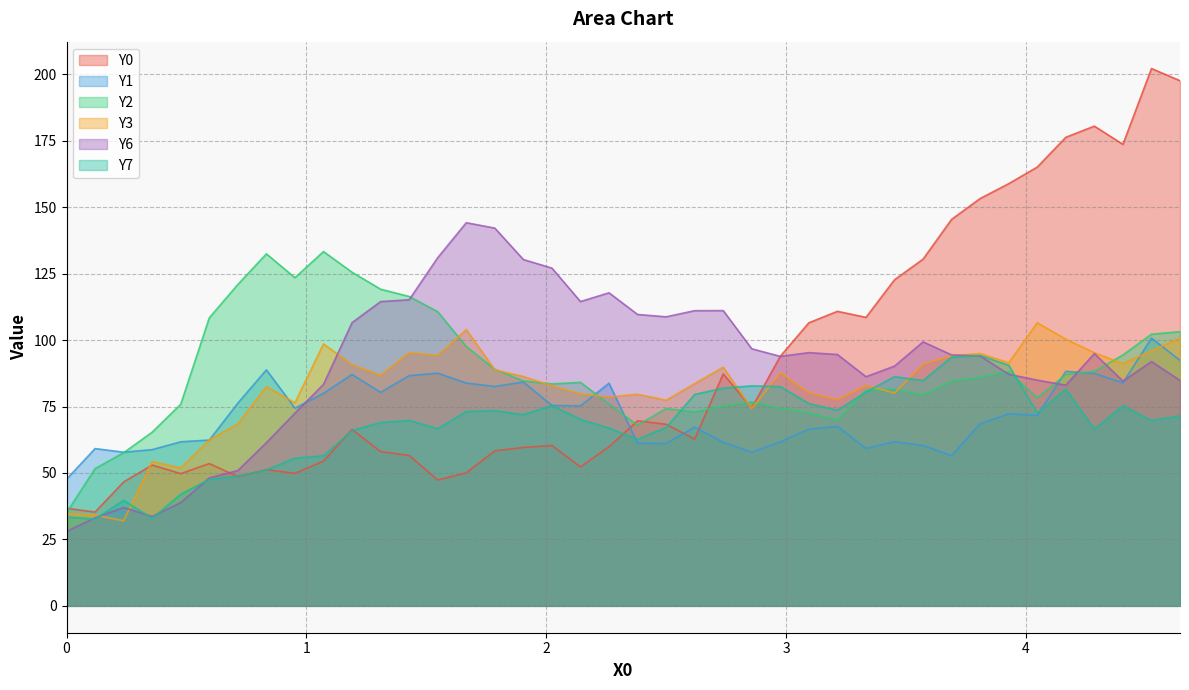

What is the minimum value shown in the chart?

28.0